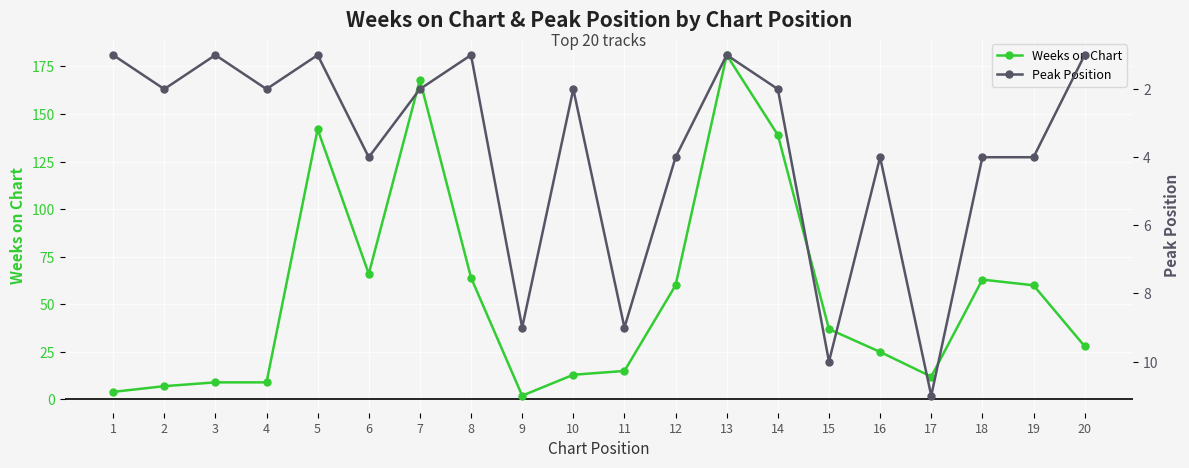

Which series ends up on top after the final intersection of Weeks on Chart and Peak Position?

Weeks on Chart